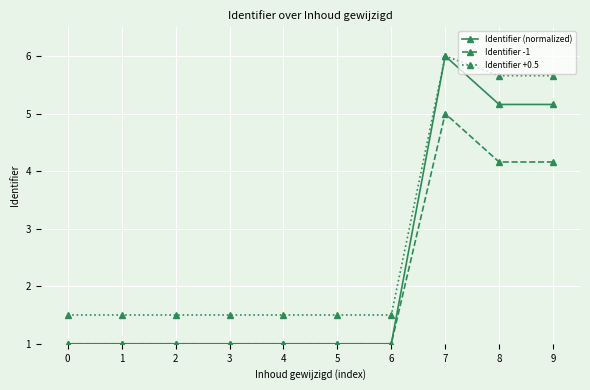

Which category has the highest value in the Identifier +0.5 series?

7